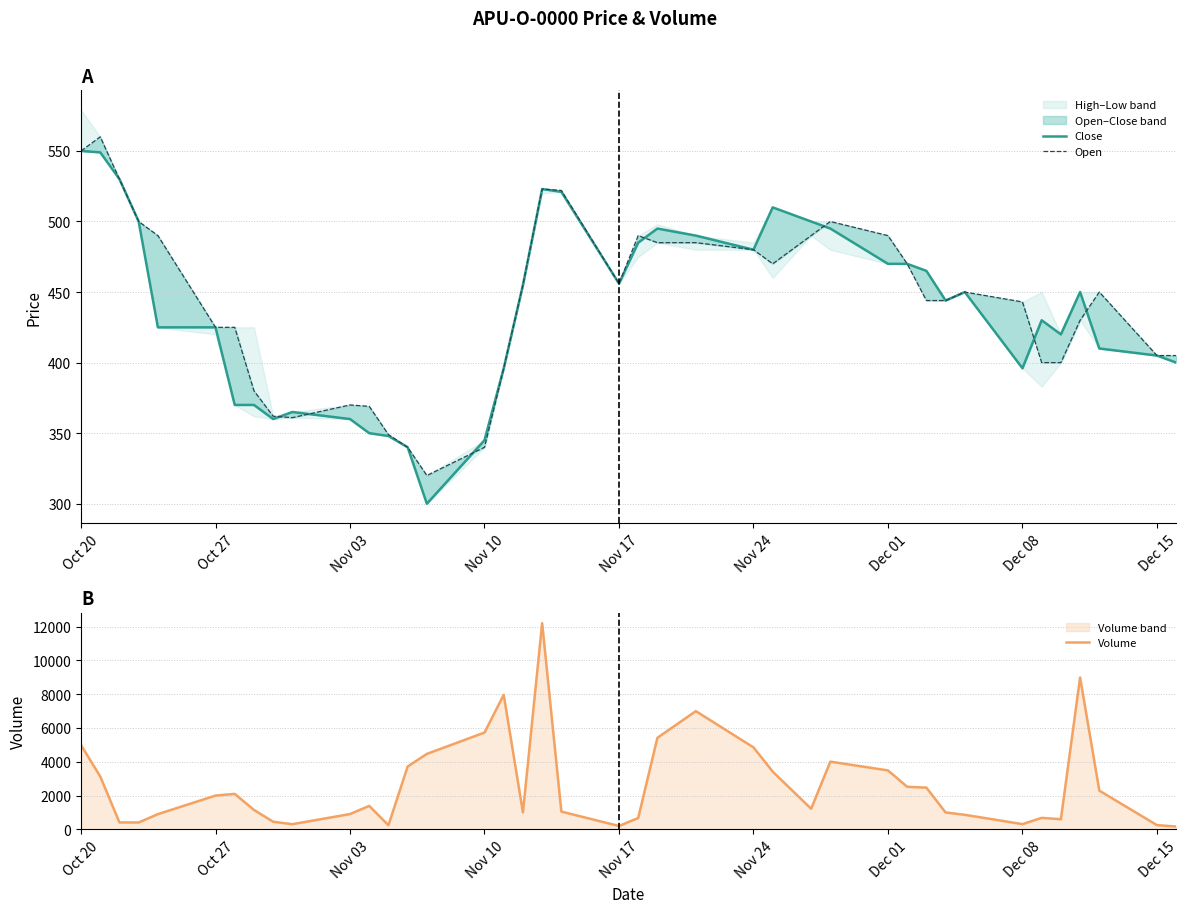

True or false: Volume and Open intersect in this chart.

True